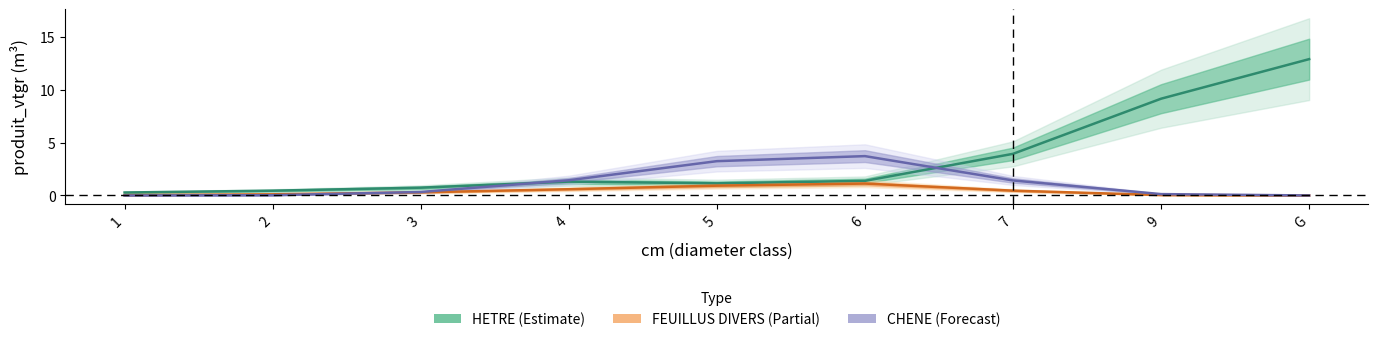

How many distinct data groups are displayed?

3